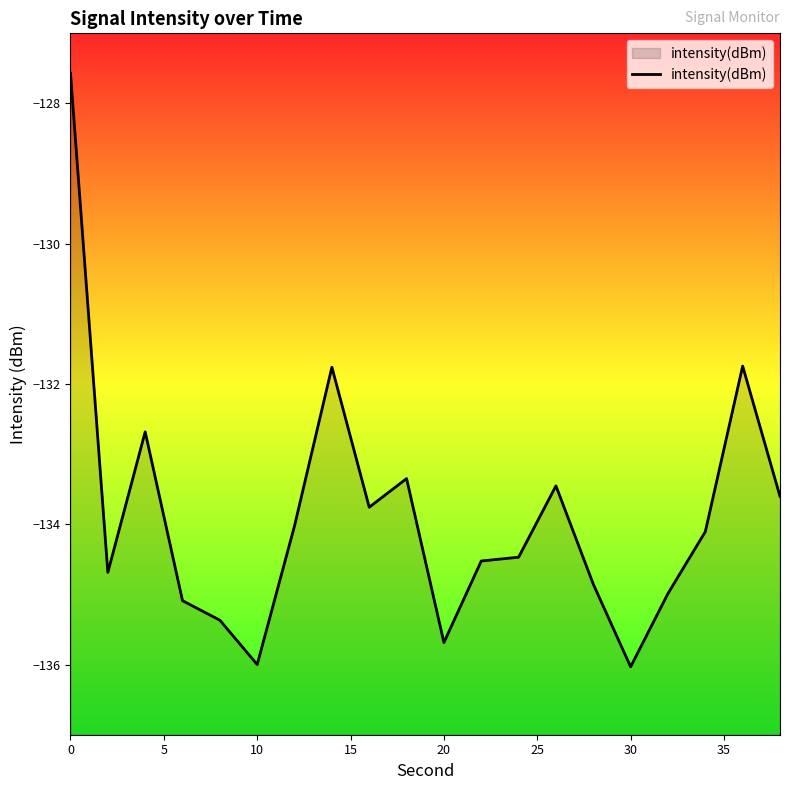

Rank the categories by value from lowest to highest.

15, 25, 10, 20, 15, 16, 14, 5, 11, 12, 17, 30, 40, 19, 13, 9, 10, 35, 18, 0